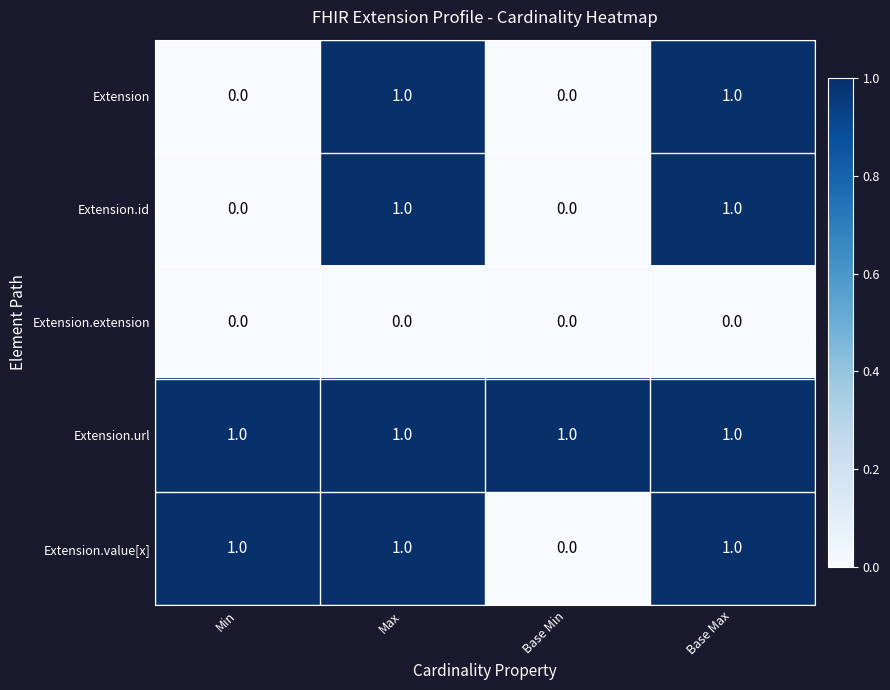

List the series in order of their peak value, lowest first.

Extension.extension, Extension, Extension.id, Extension.url, Extension.value[x]